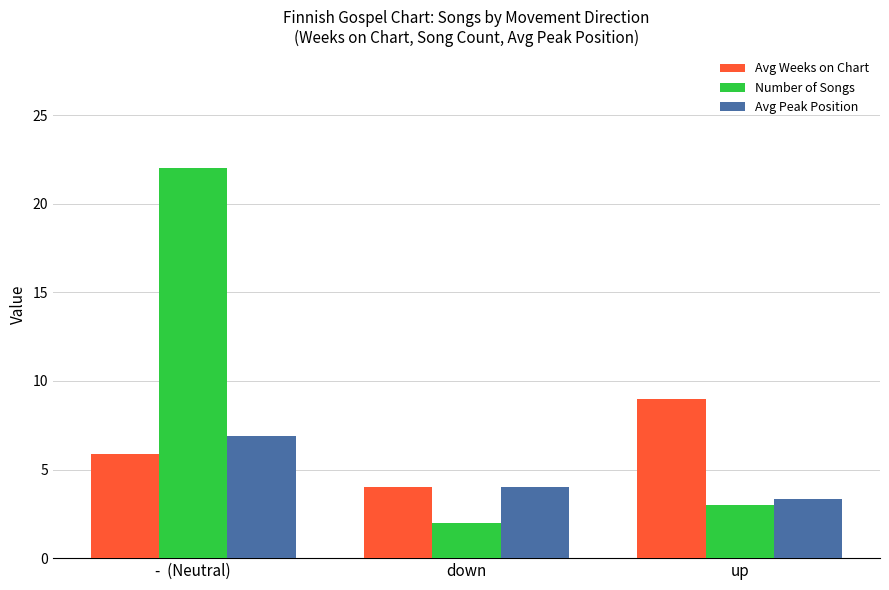

Are the bars horizontal?

No